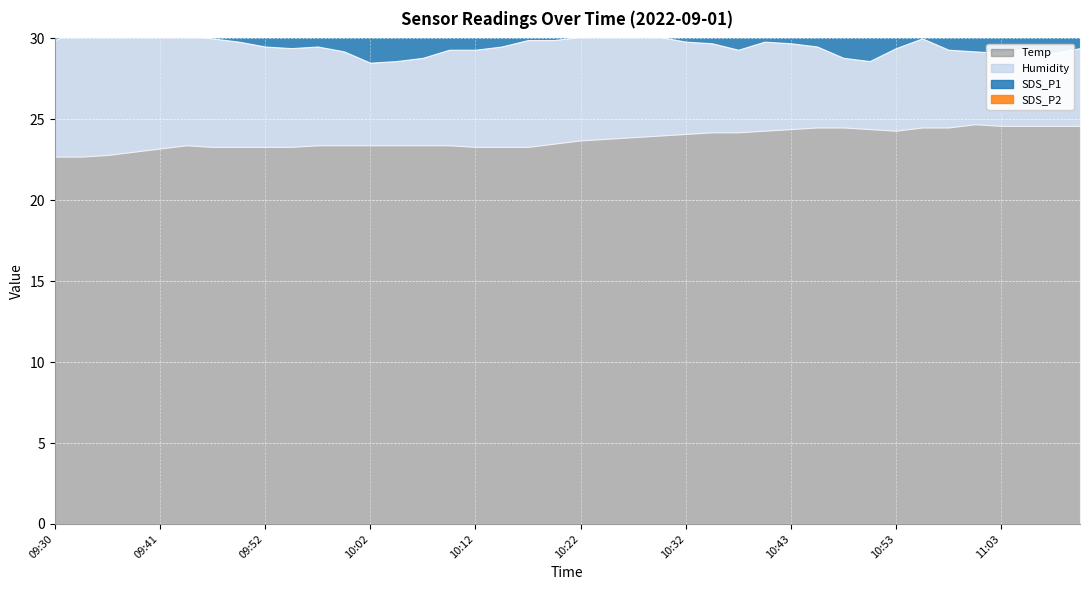

At which label is Humidity closest to 6?

10:12